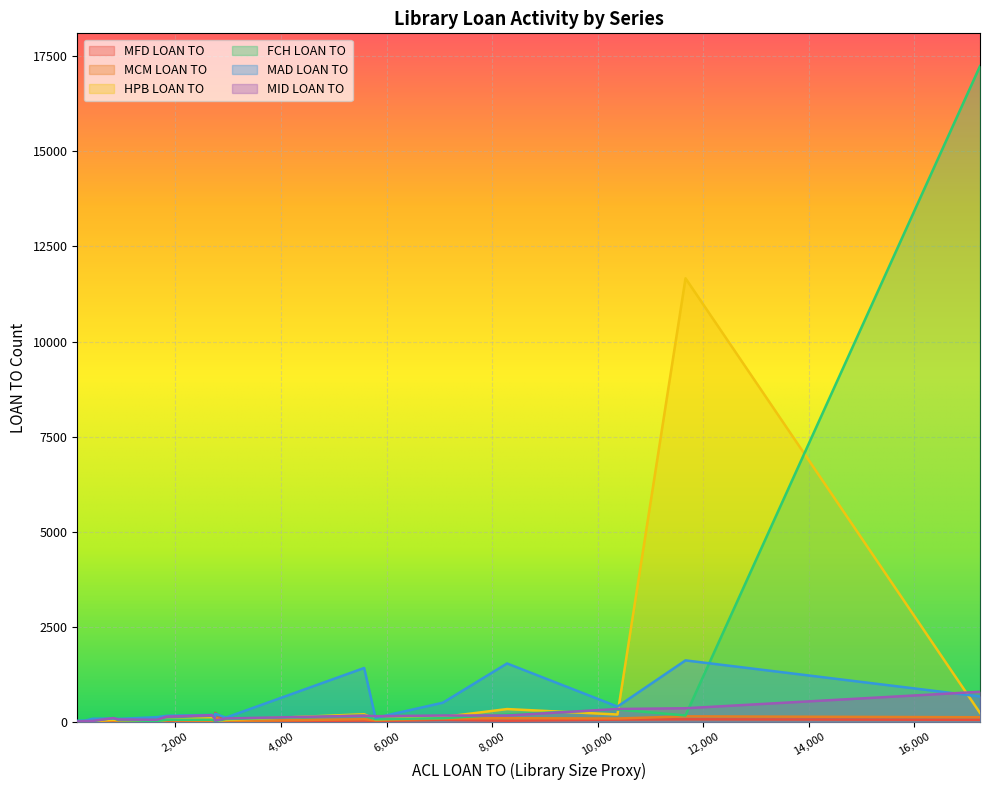

What is the difference between the second highest and second lowest values in the MCM LOAN TO series?

115